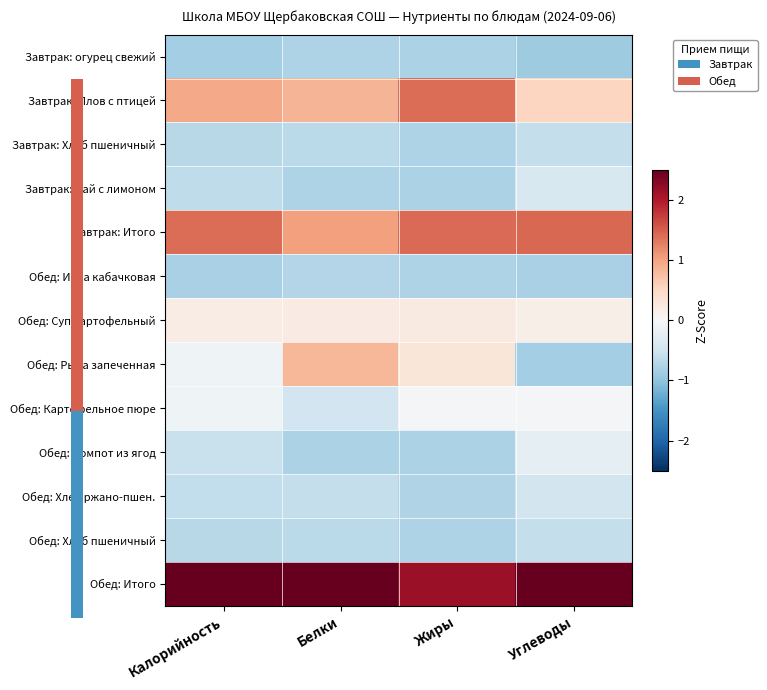

The value of Обед: Суп картофельный at Углеводы is 0.2. True or false?

False